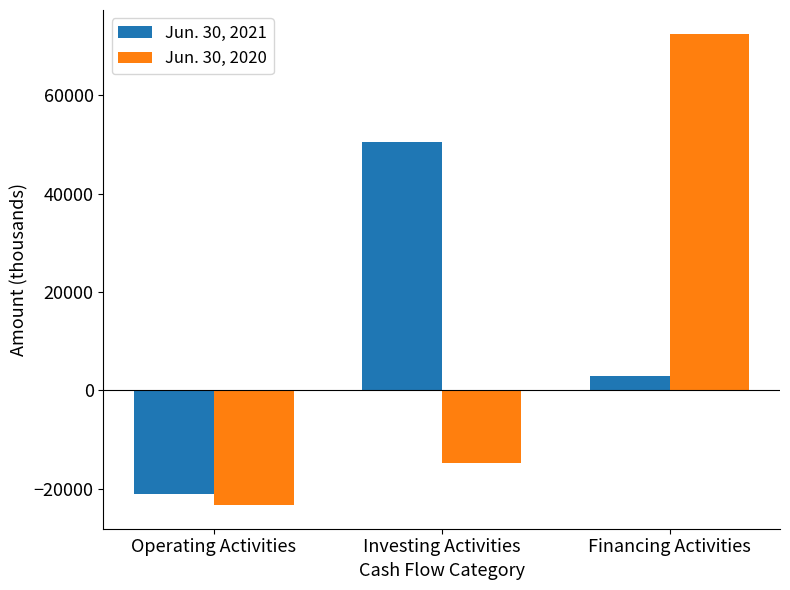

What is the label of the 3rd bar from the right?

Operating Activities